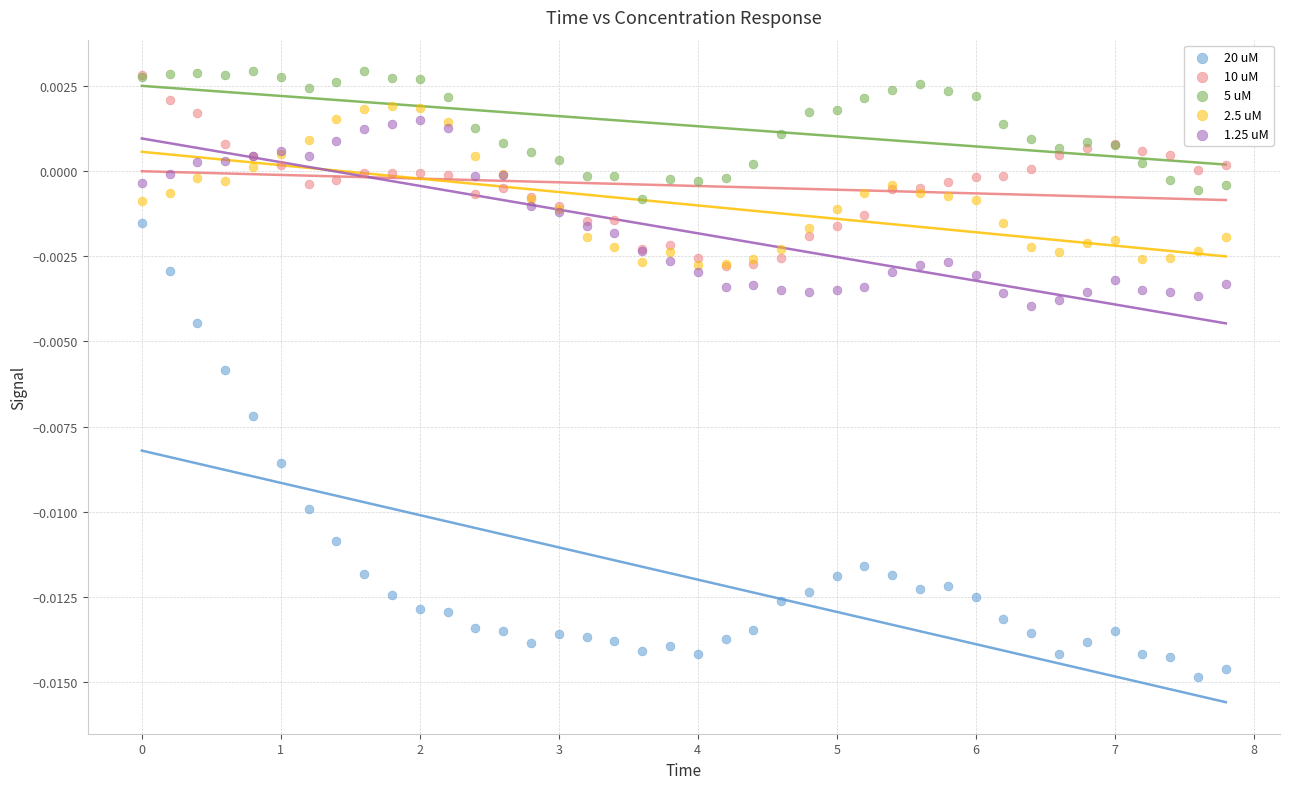

What are all the series names shown in the legend?

20 uM, 10 uM, 5 uM, 2.5 uM, 1.25 uM